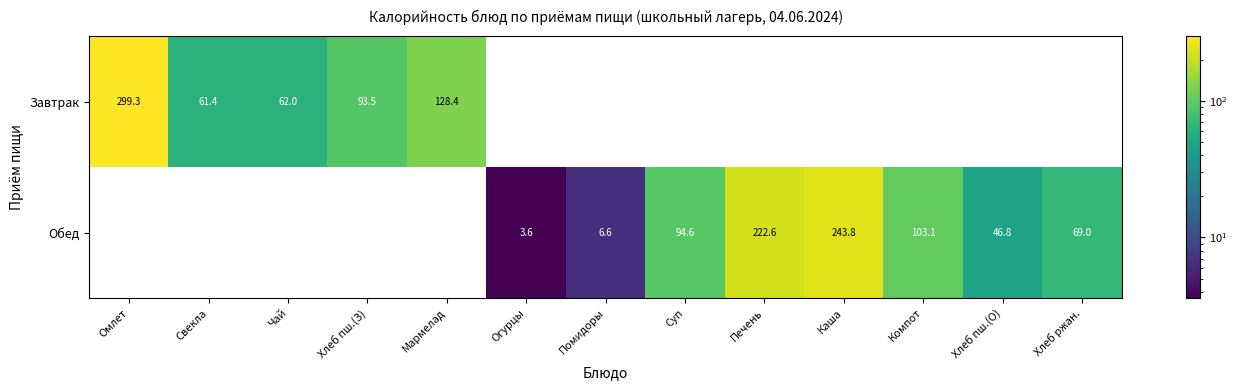

What is the maximum value shown in the chart?

299.3